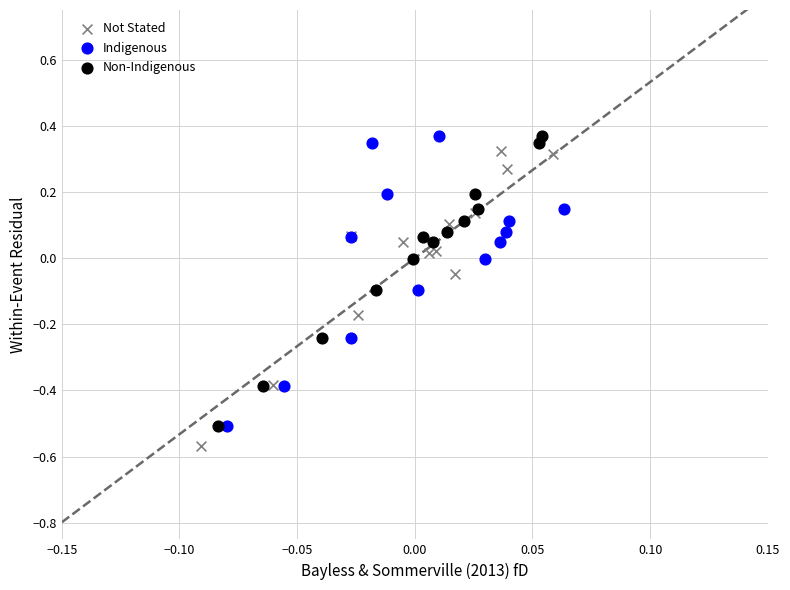

Which series has the largest Y range (max minus min)?

Not Stated